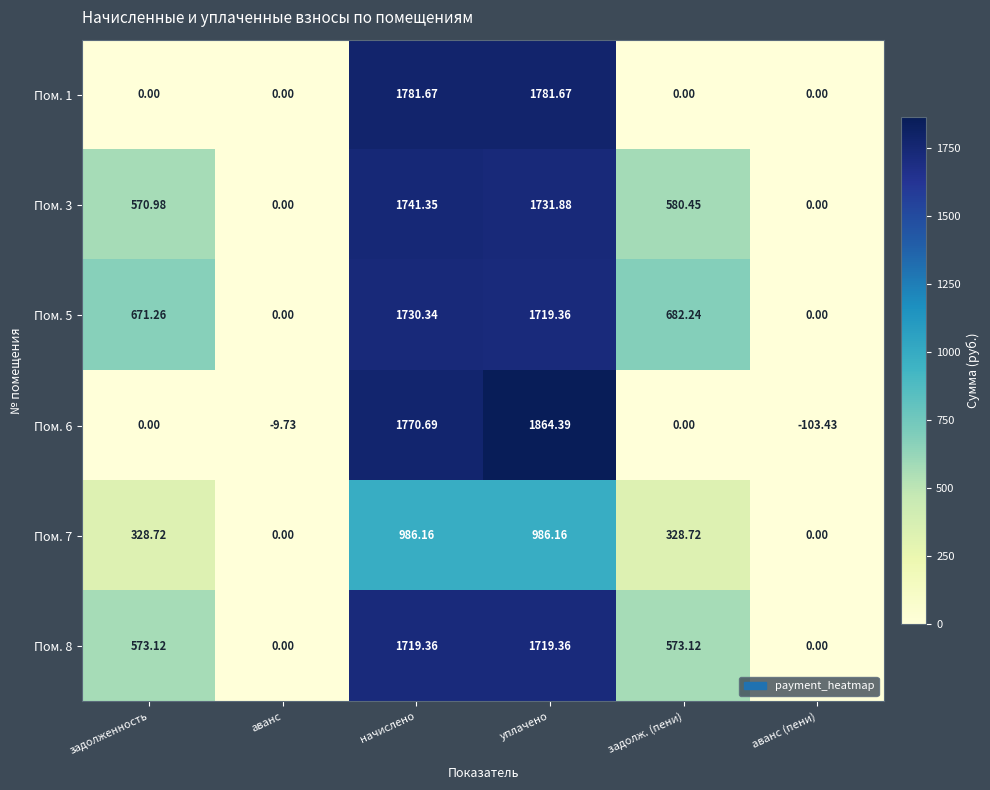

At which category is the sum across all series the highest?

уплачено